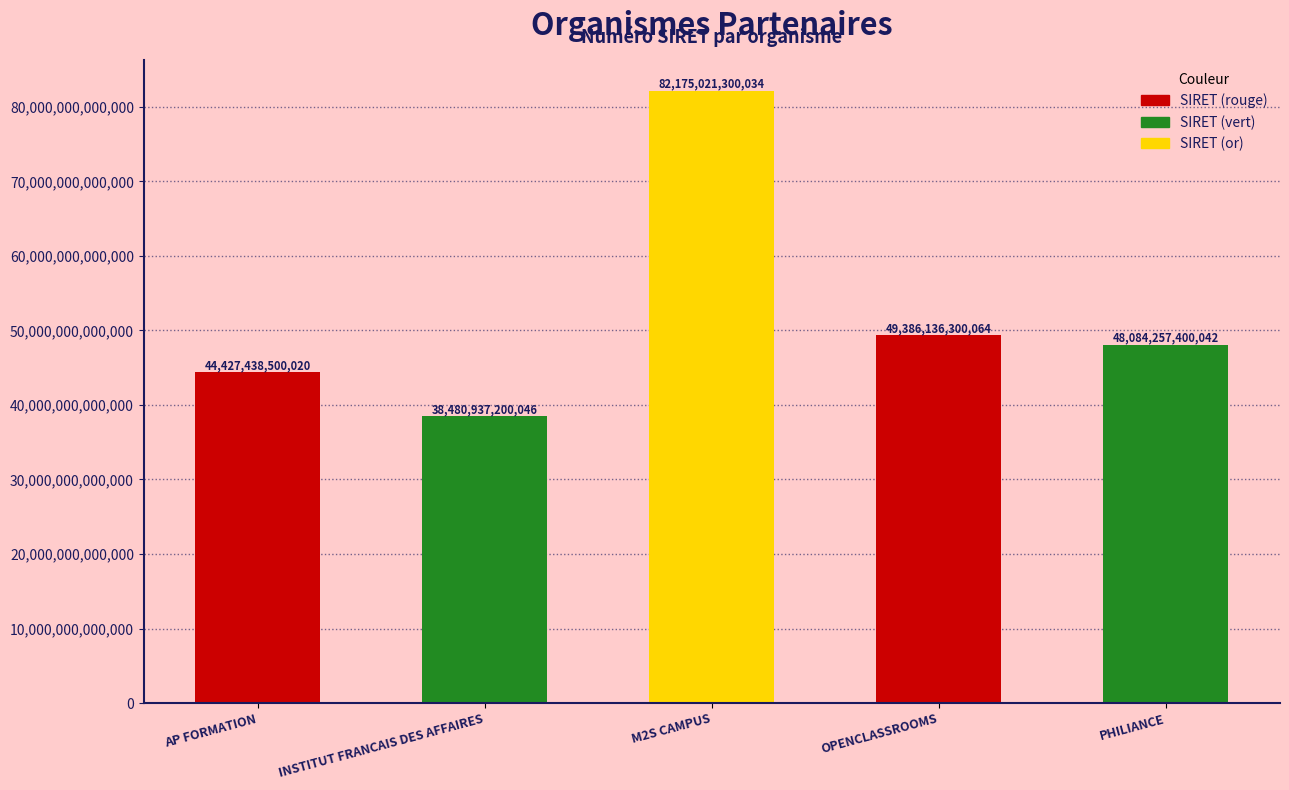

What is the difference between the maximum and second lowest values?

37747582800014